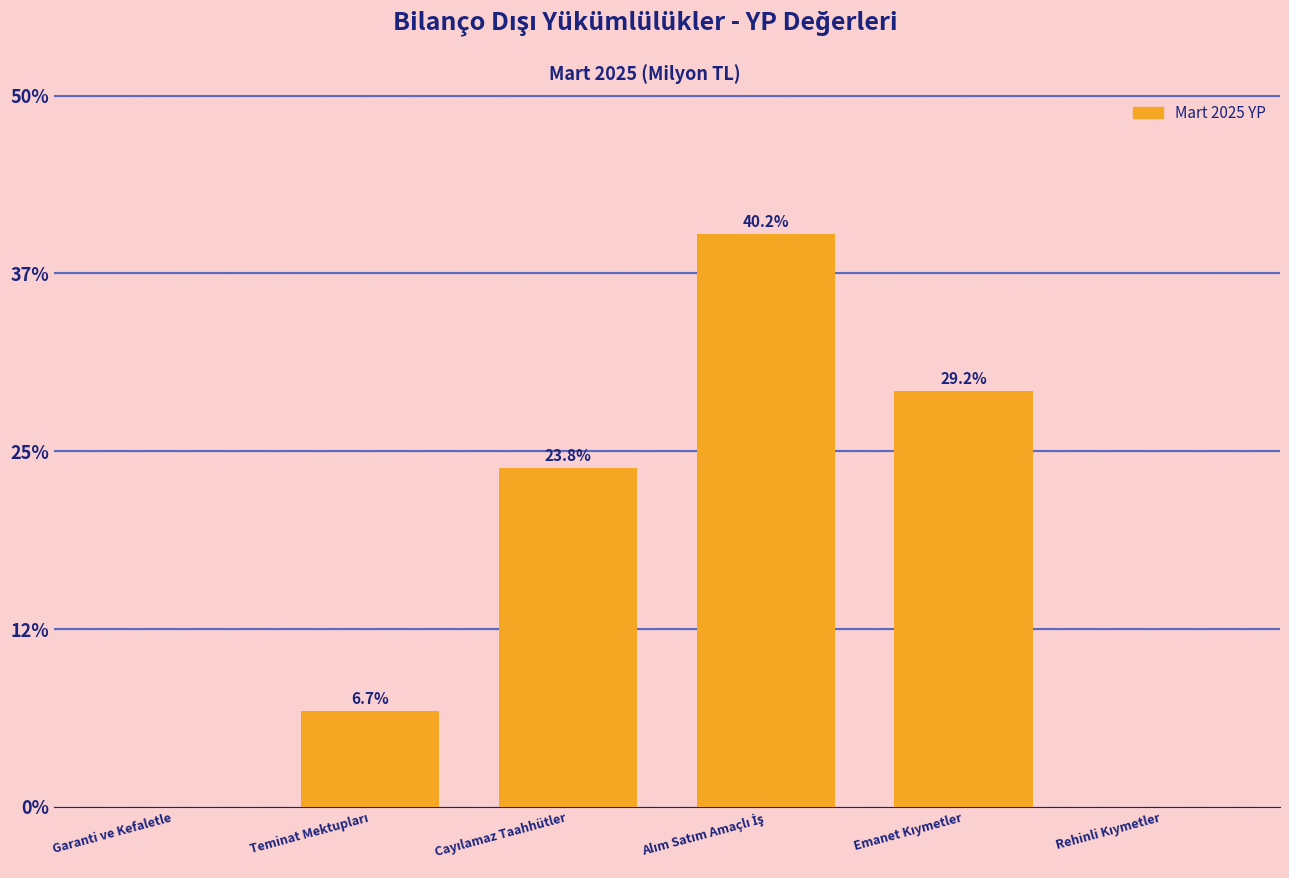

Is it true that the value at Garanti ve Kefaletle is 21.1?

False